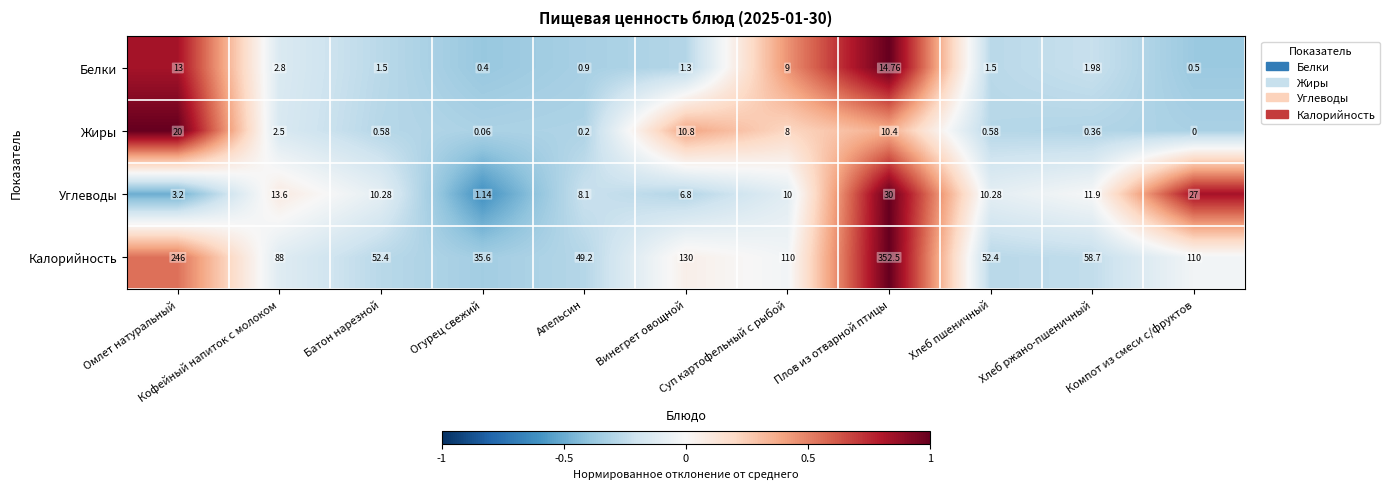

List the series in order of their peak value, highest first.

Калорийность, Углеводы, Жиры, Белки